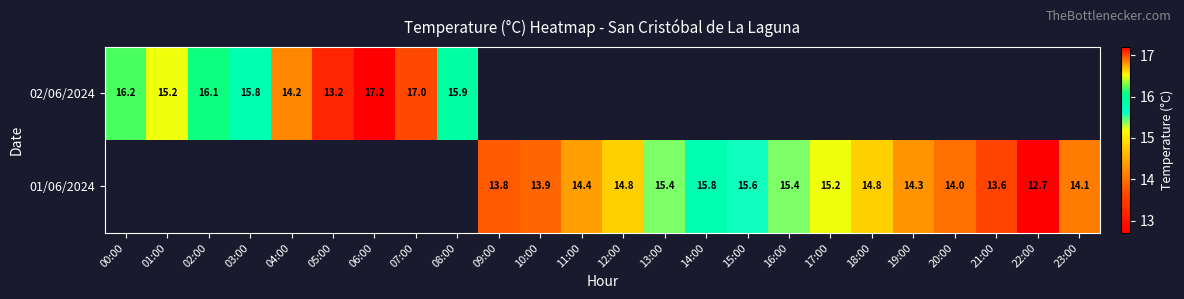

What is the maximum value shown in the chart?

17.2